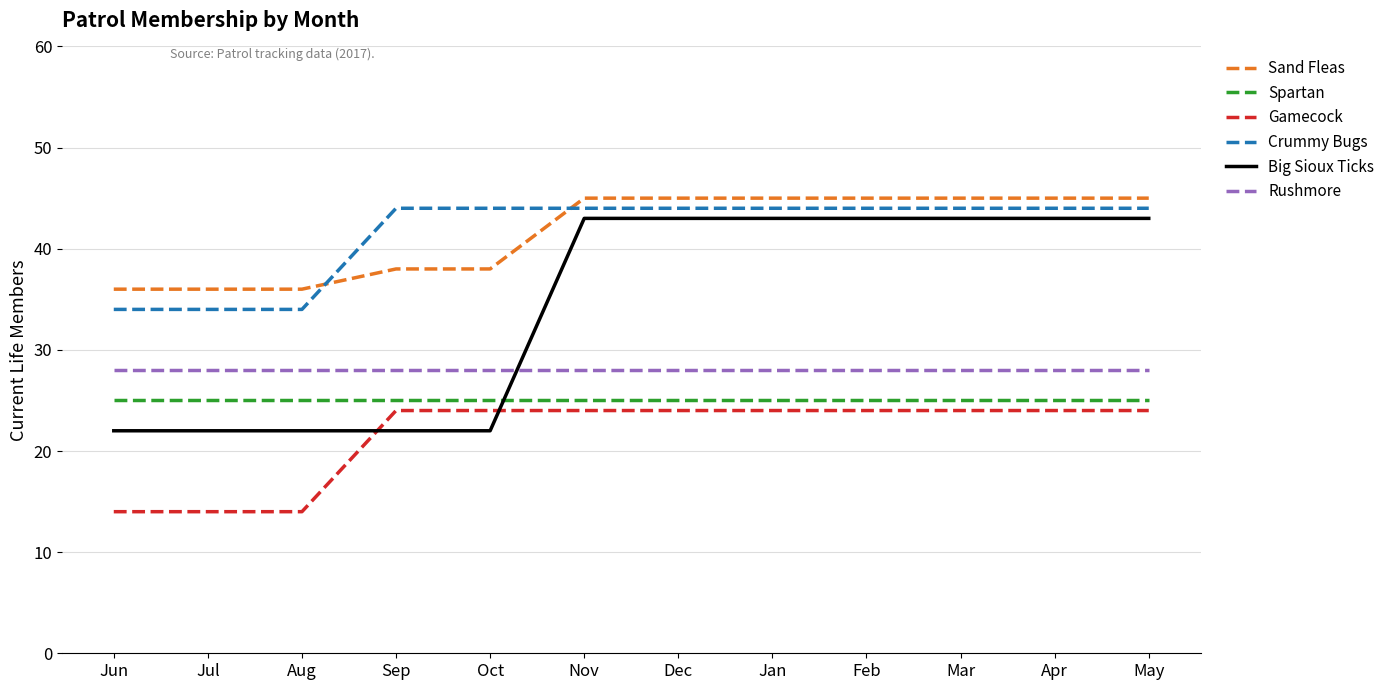

What position from the left is Feb?

9